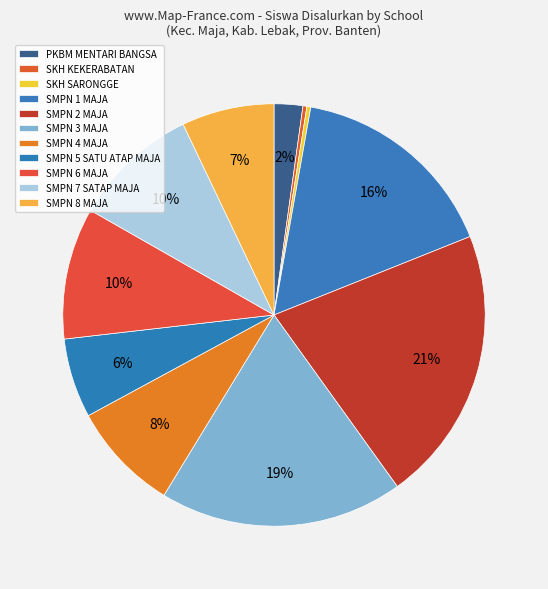

Which category has the biggest portion of the pie?

SMPN 2 MAJA